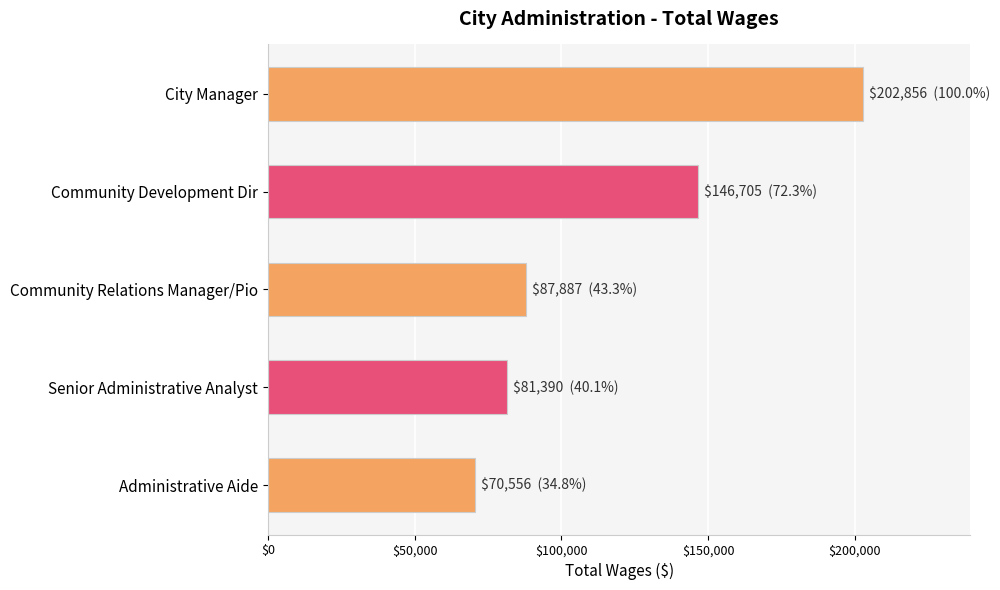

Which category has the highest value across all series?

City Manager